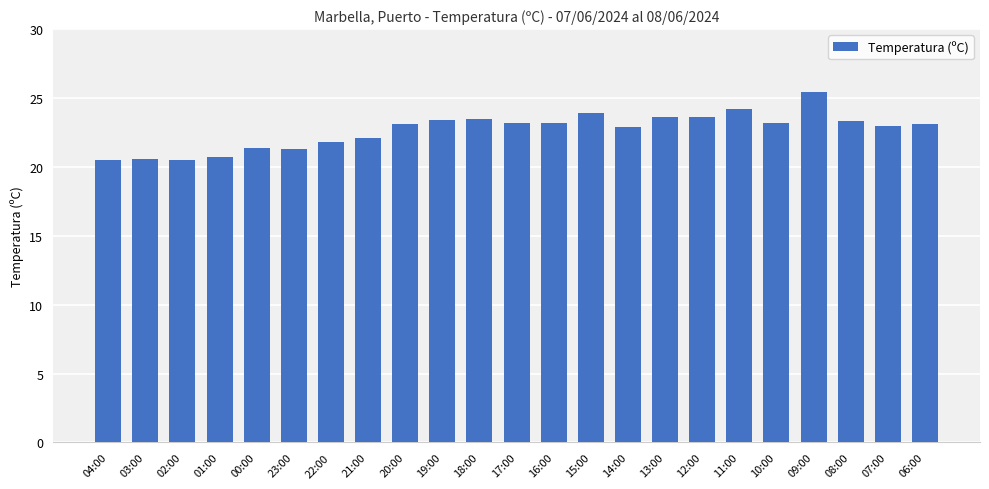

Approximately how many times larger is the value at 06:00 compared to 20:00?

1.0